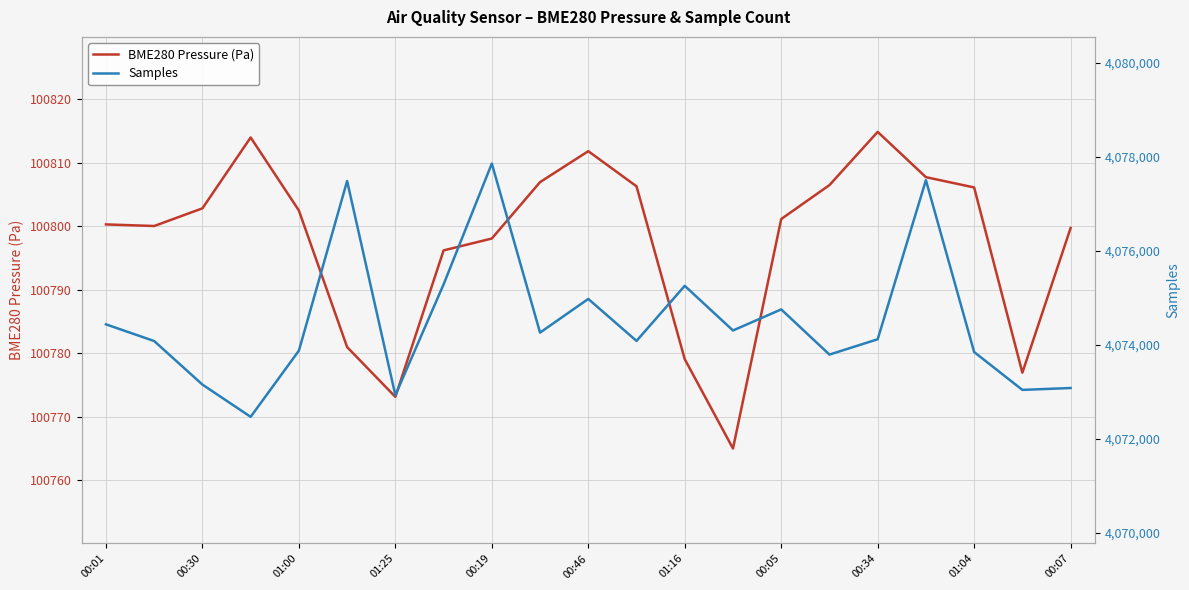

List the series in order of their peak value, highest first.

Samples, BME280 Pressure (Pa)